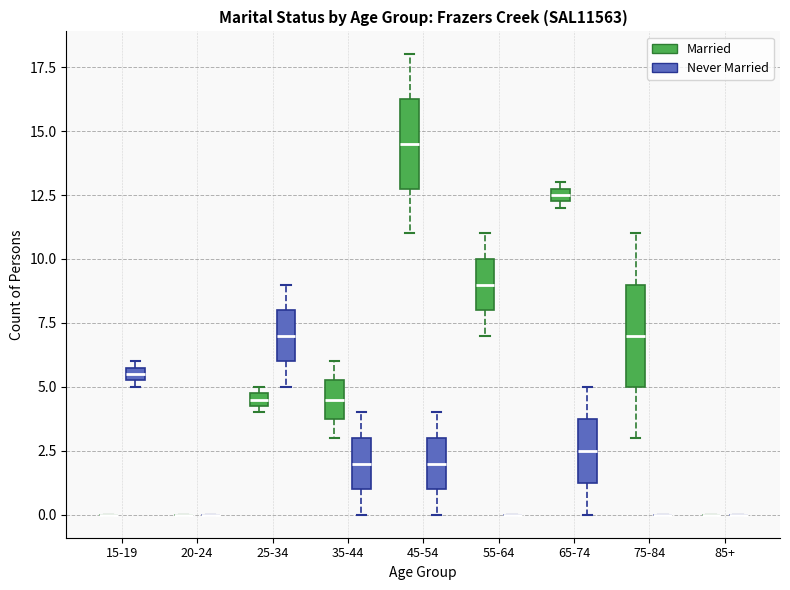

Which box is the tallest, from its lower edge to its upper edge?

75-84 (Married)